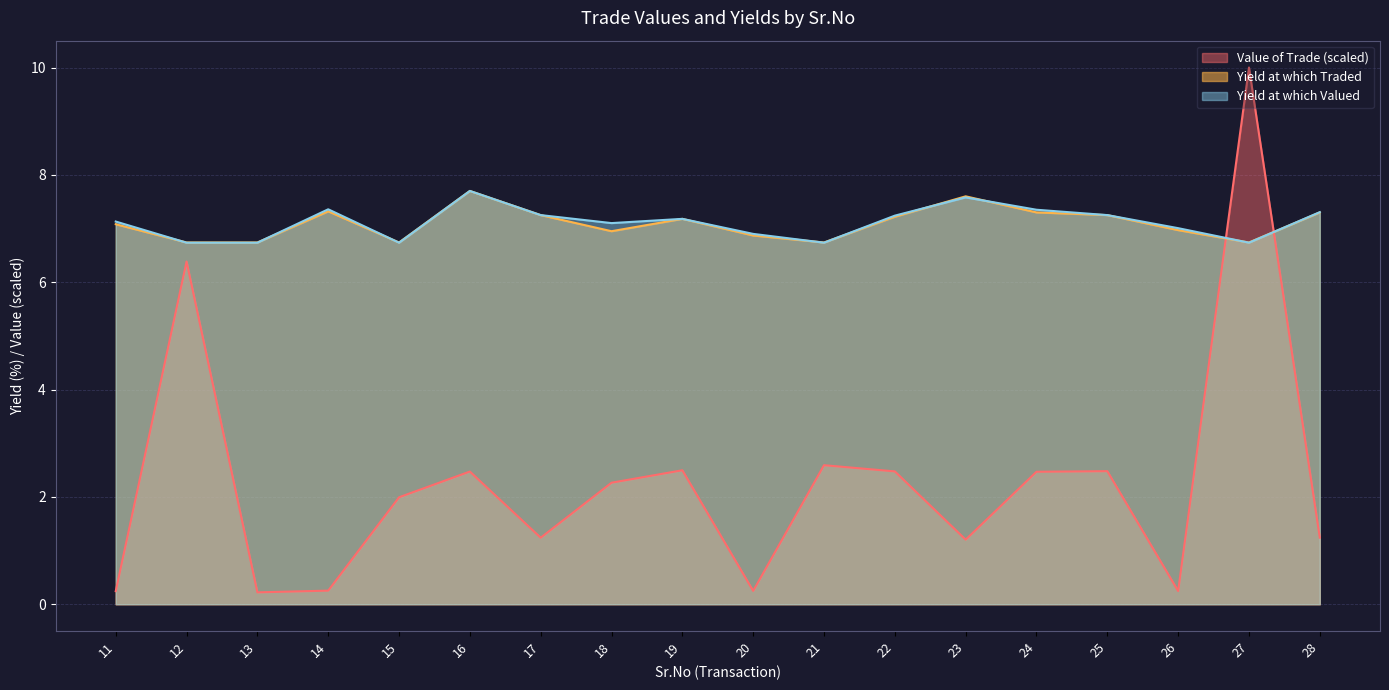

Is the value of Value of Trade at 18 greater than the value of Yield at which Valued at 12?

No